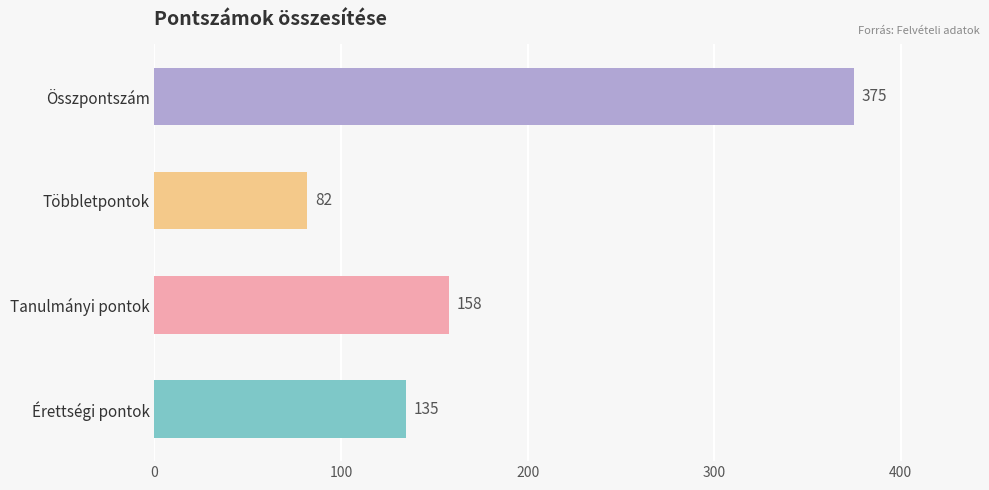

Where is the data nearest to the value 228?

Tanulmányi pontok